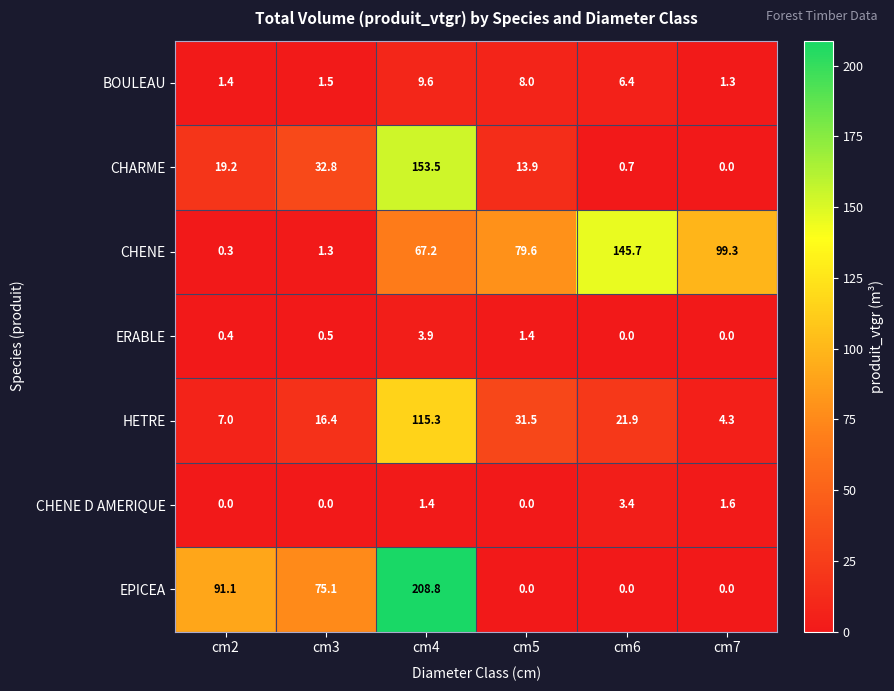

At which category is the sum across all series the highest?

cm4